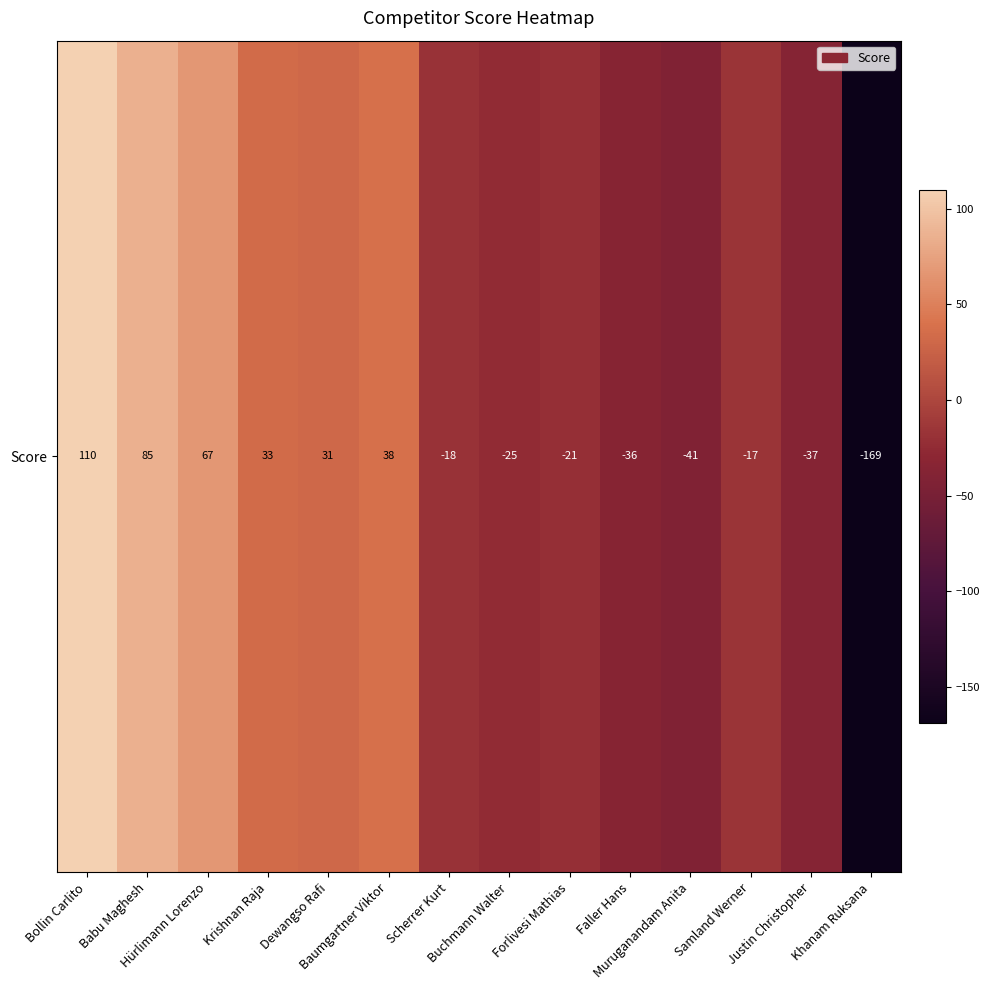

Between Faller Hans and Justin Christopher, which is larger?

Faller Hans